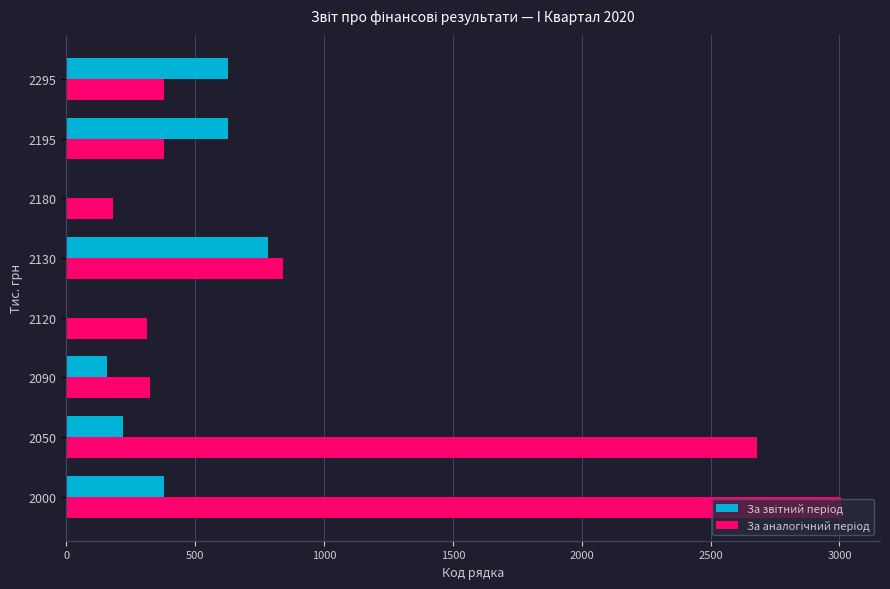

At which category is the sum across all series the highest?

2000